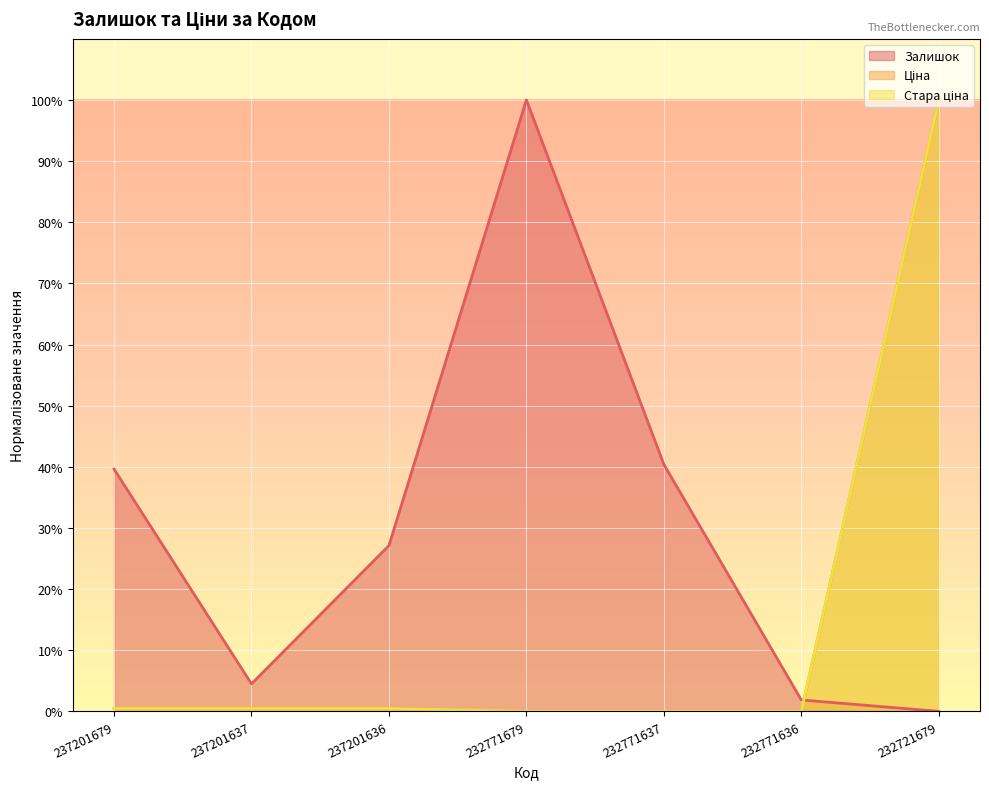

How many lines are shown in the chart?

3